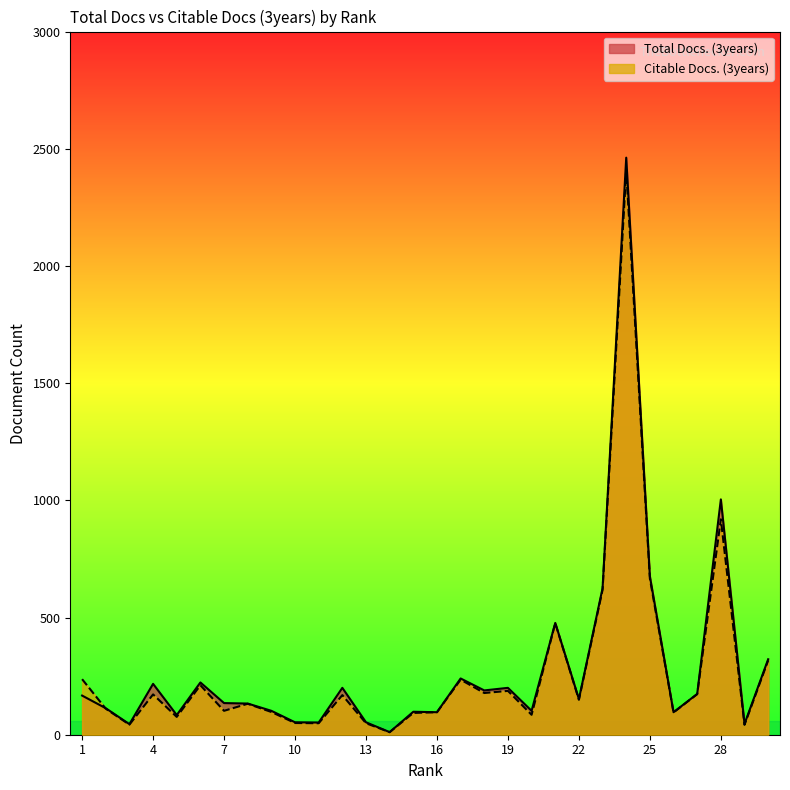

In Citable Docs. (3years), how many points are lower than both neighbors (excluding endpoints)?

10